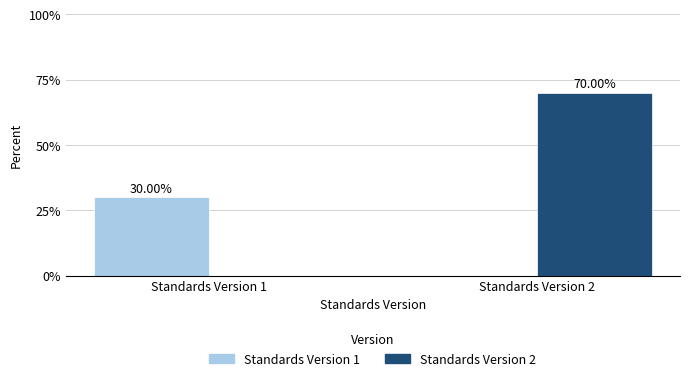

At which category is the sum across all series the highest?

Standards Version 2